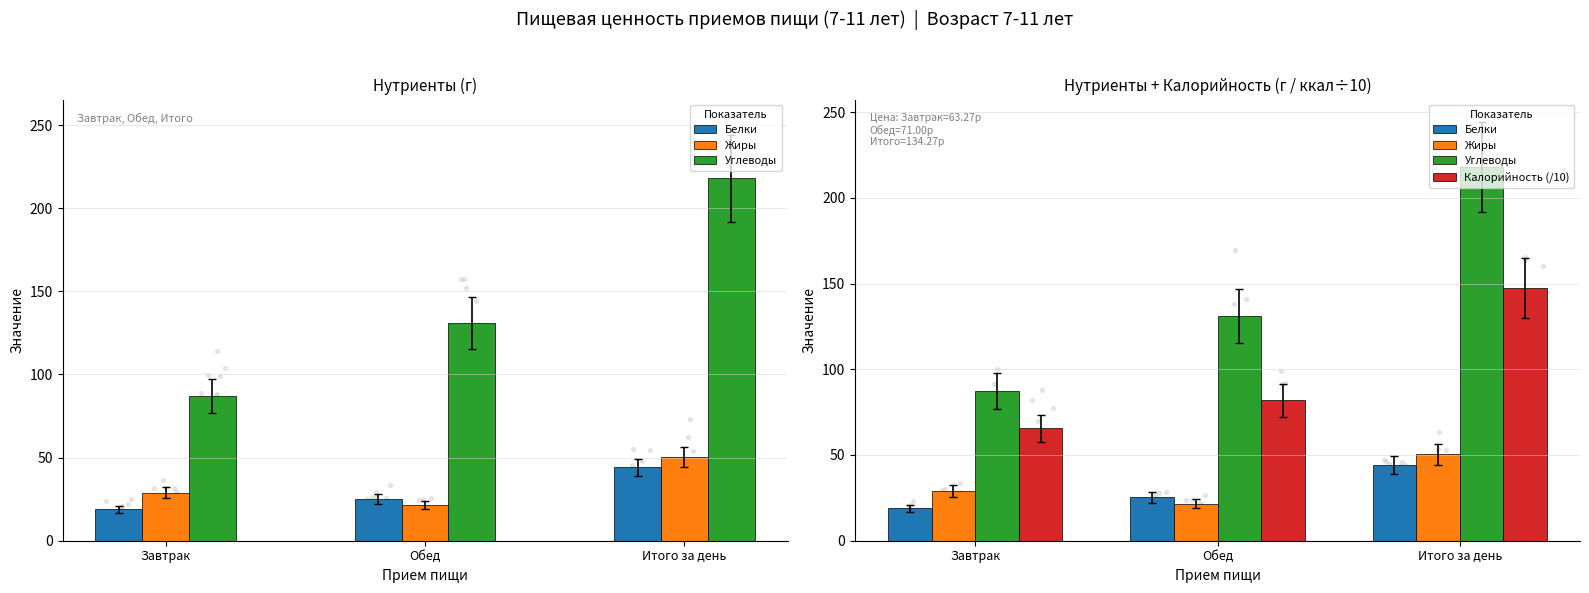

Which series has the widest spread of Y values?

Углеводы